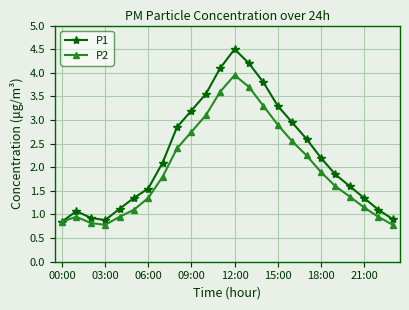

What is the difference between the maximum and minimum values in the P2 series?

3.2